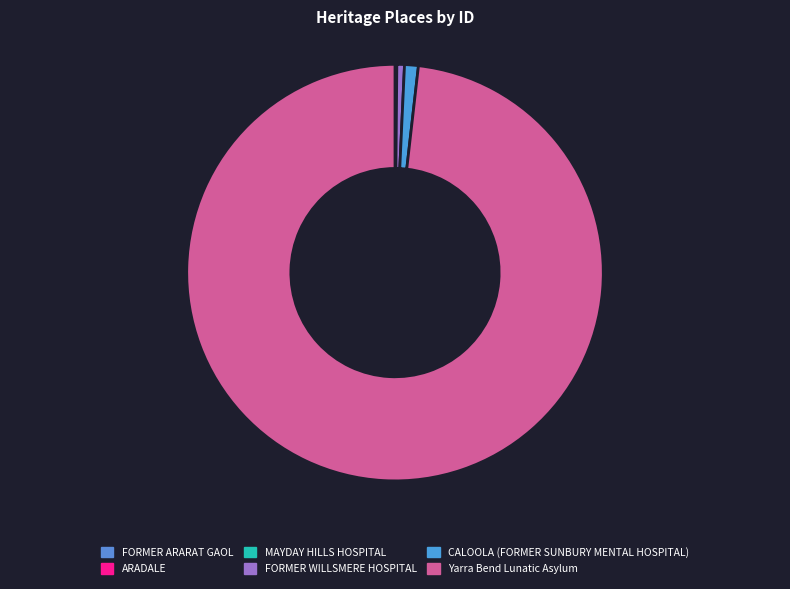

To the nearest percent, what is the average slice percentage?

17%